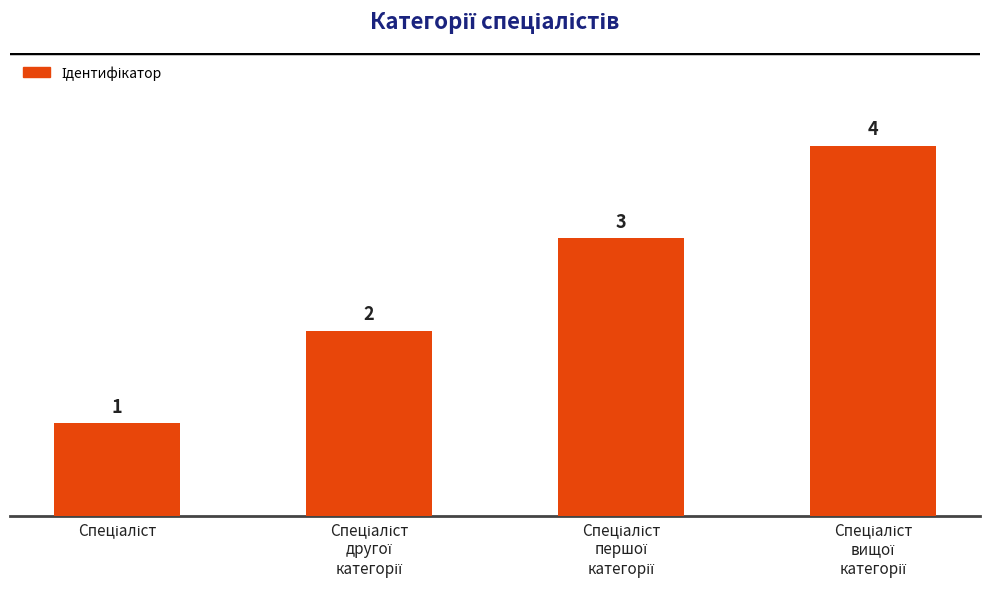

How many bars are there in total?

4